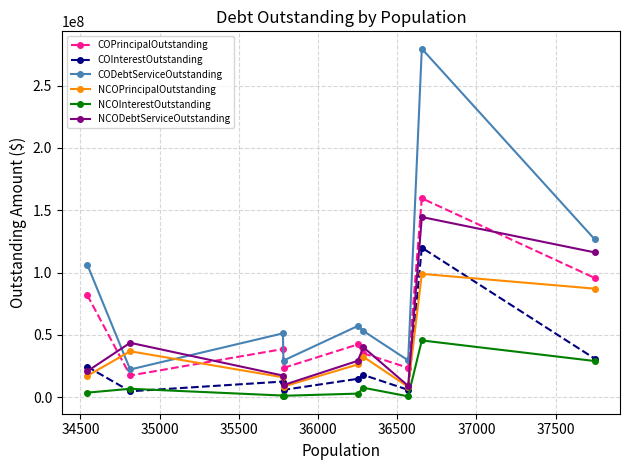

True or false: NCOPrincipalOutstanding has more than 0 interior local peaks.

True